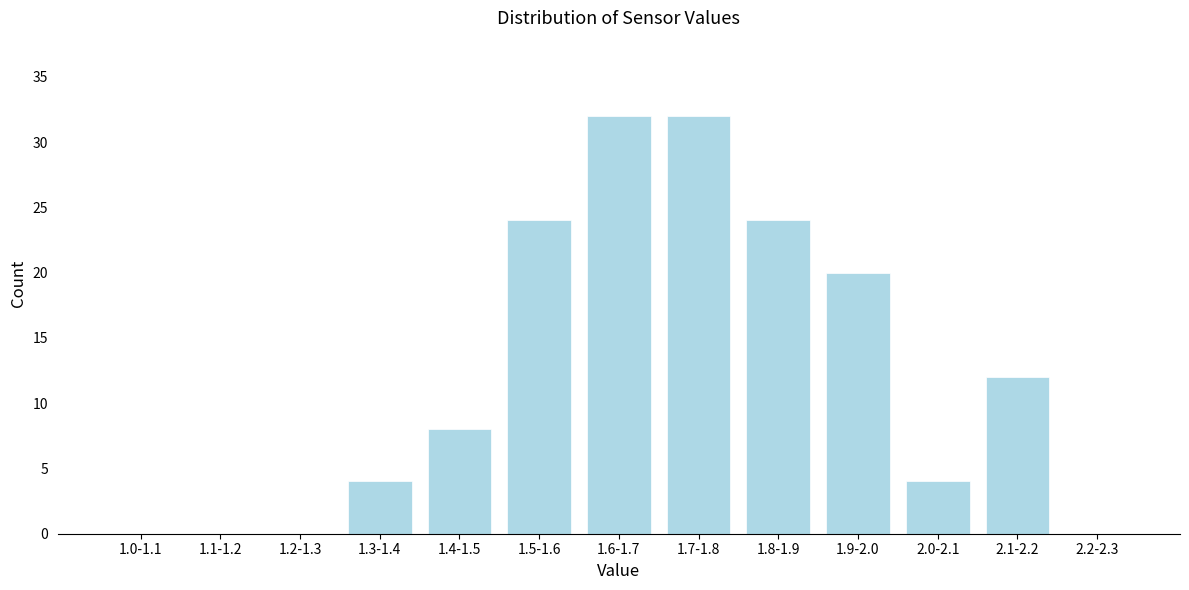

Reading left to right, transcribe all the data shown in this chart.

1.0-1.1=0	1.1-1.2=0	1.2-1.3=0	1.3-1.4=4	1.4-1.5=8	1.5-1.6=24	1.6-1.7=32	1.7-1.8=32	1.8-1.9=24	1.9-2.0=20	2.0-2.1=4	2.1-2.2=12	2.2-2.3=0